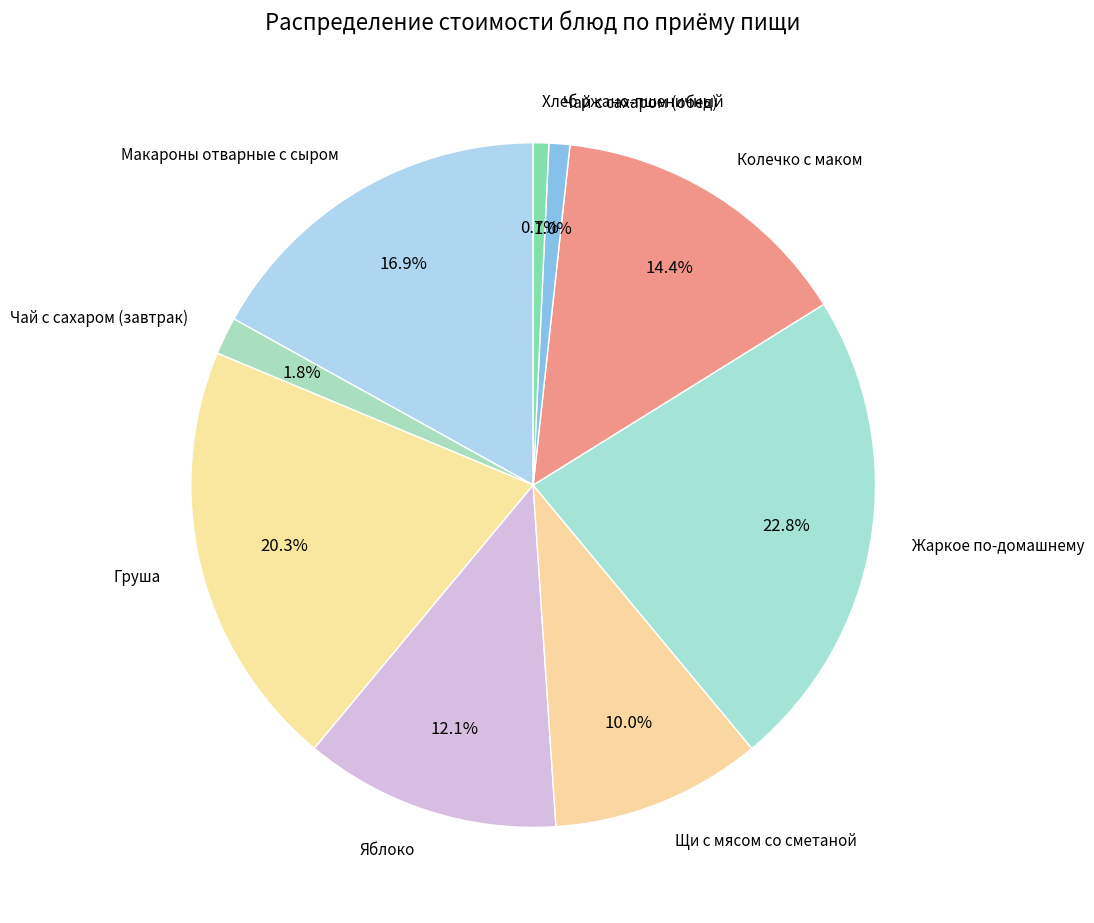

Which has a higher value, Чай с сахаром (обед) or Макароны отварные с сыром?

Макароны отварные с сыром